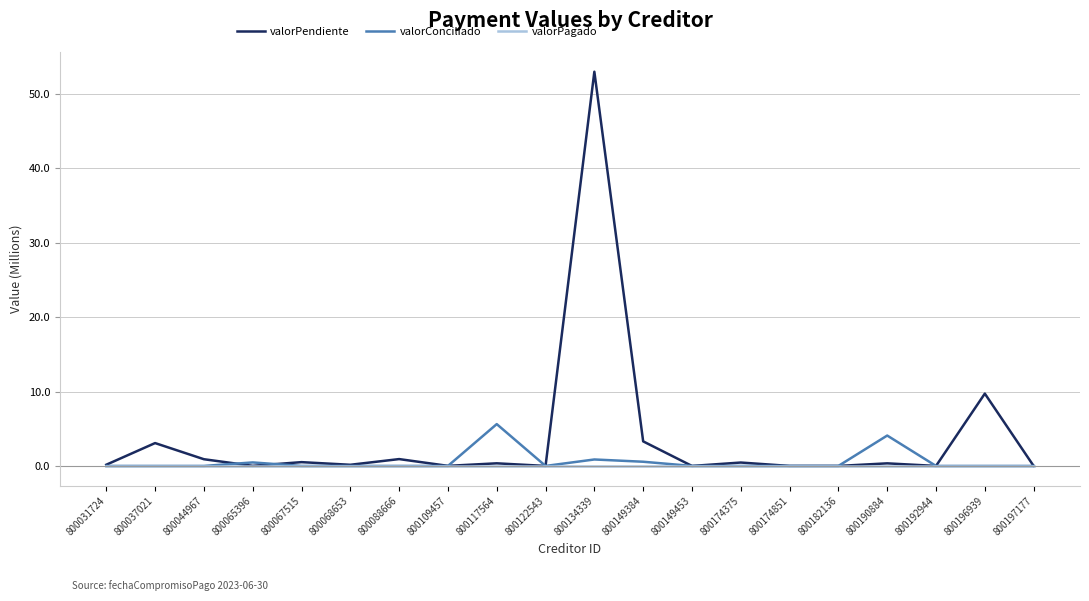

Which series has the widest spread of values?

valorPendiente